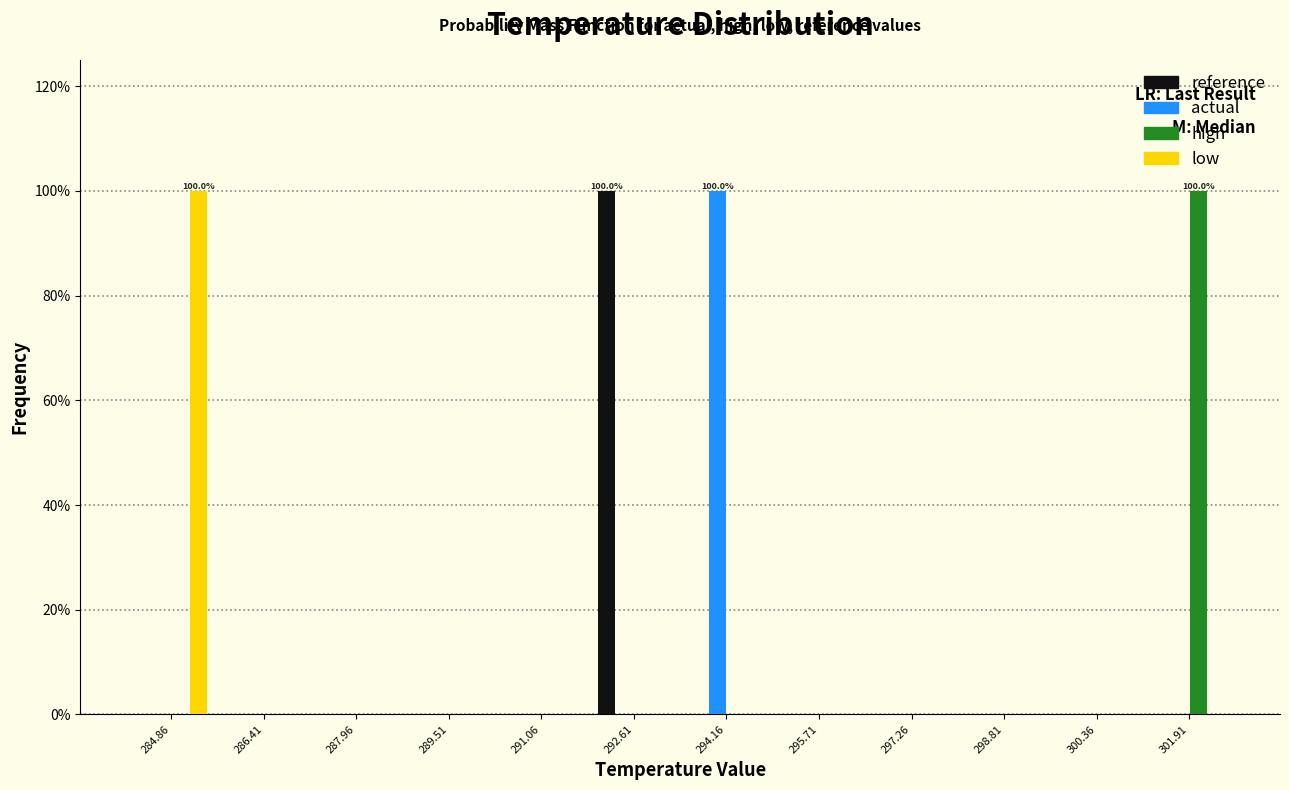

In the reference series, which range on the x-axis has the tallest bar?

291.8 to 293.4